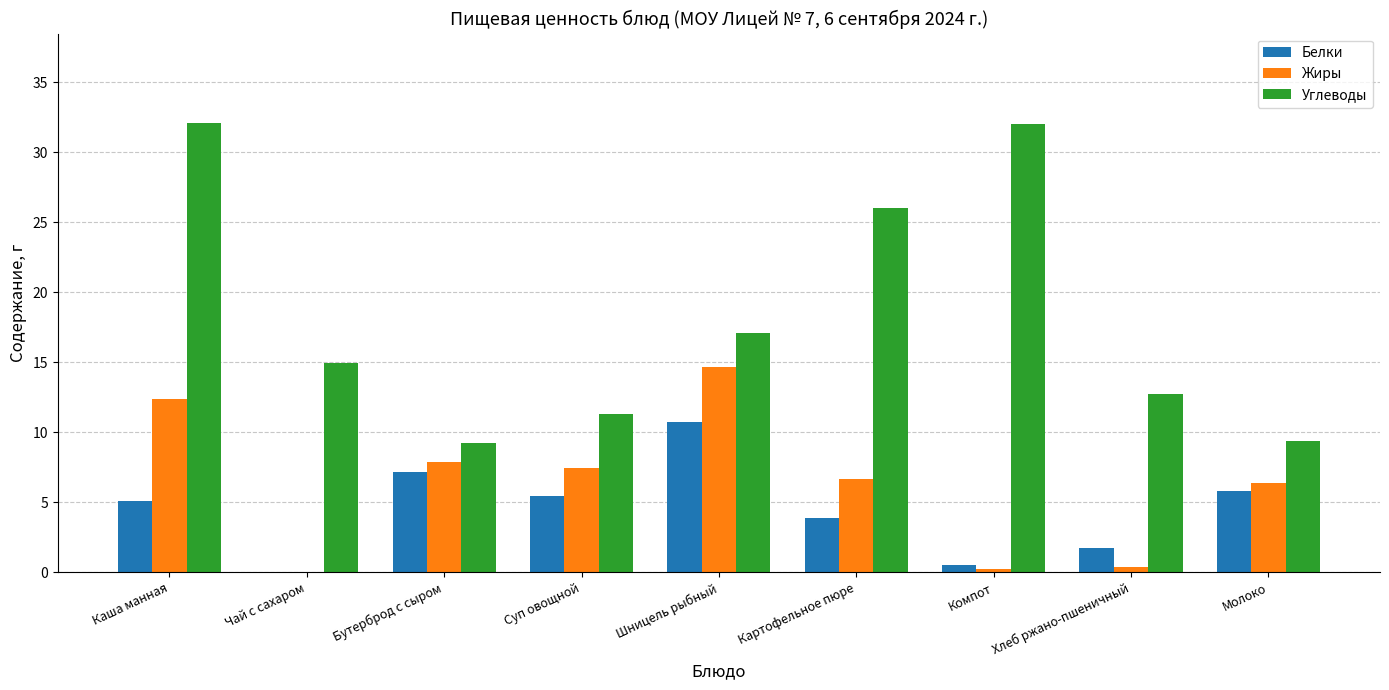

What is the greatest value displayed?

32.1